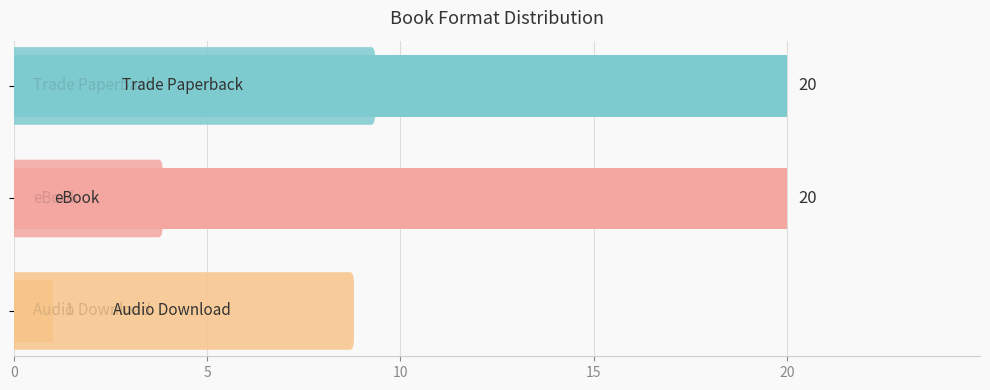

What is the average value?

14